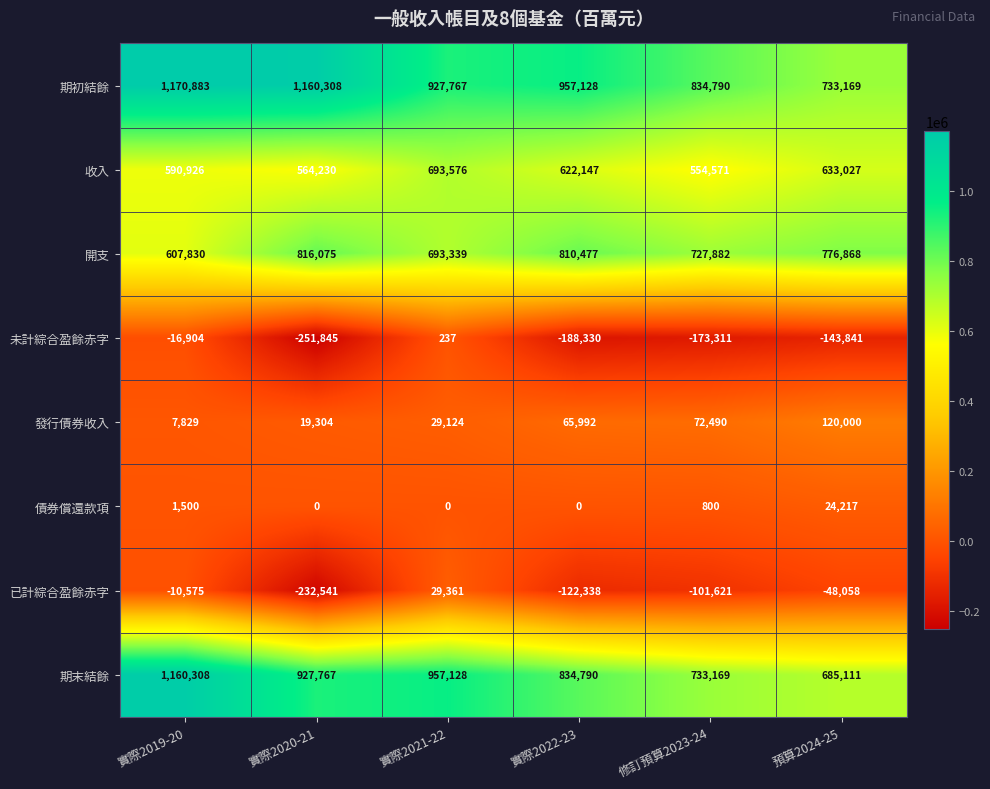

The 期初結餘 series shows 927767 at 實際2021-22. True or false?

True